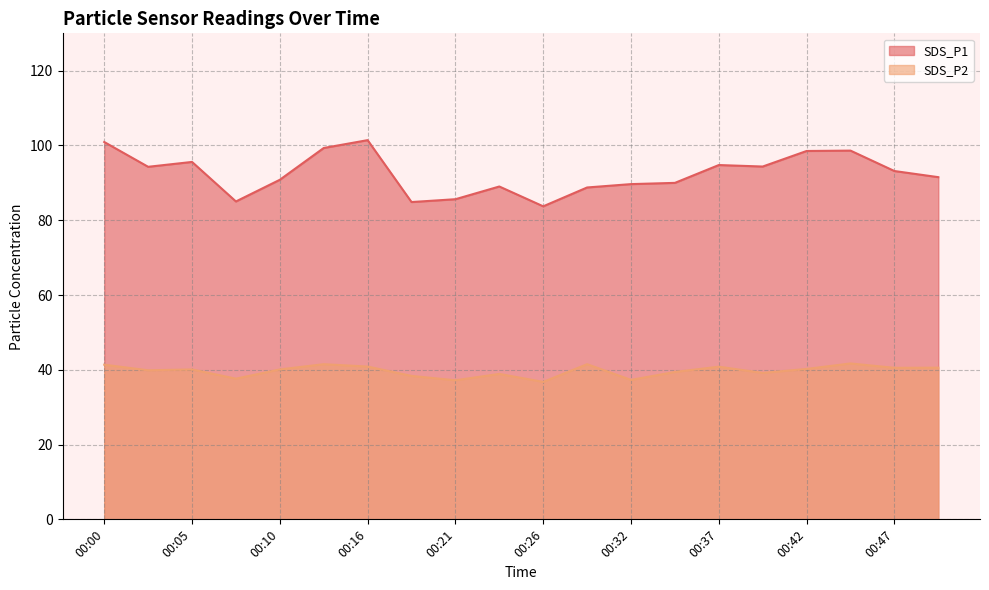

Where is the first local maximum for SDS_P1?

00:05